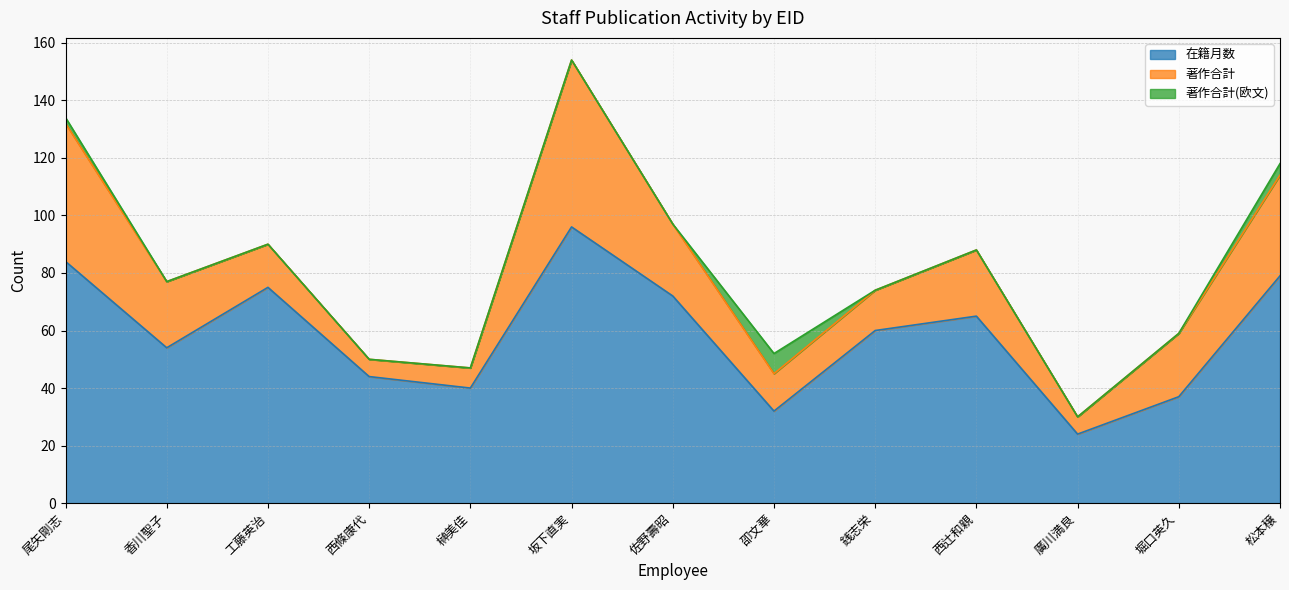

The value of 在籍月数 at 259150 is 36. True or false?

False